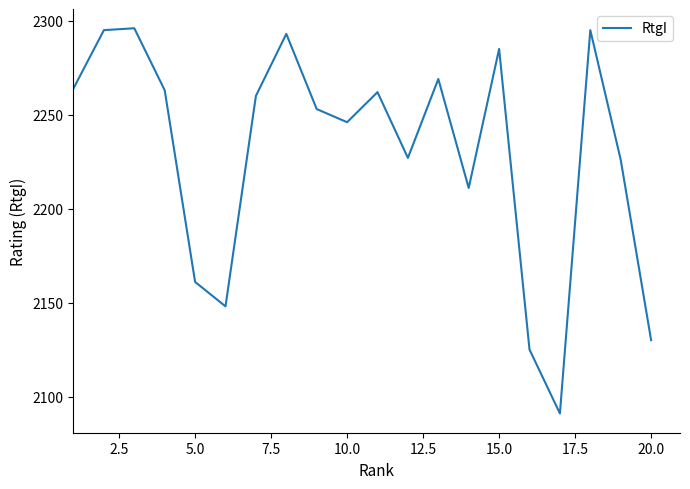

Reading left to right, extract all data points from this chart.

2264	2295	2296	2263	2161	2148	2260	2293	2253	2246	2262	2227	2269	2211	2285	2125	2091	2295	2226	2130